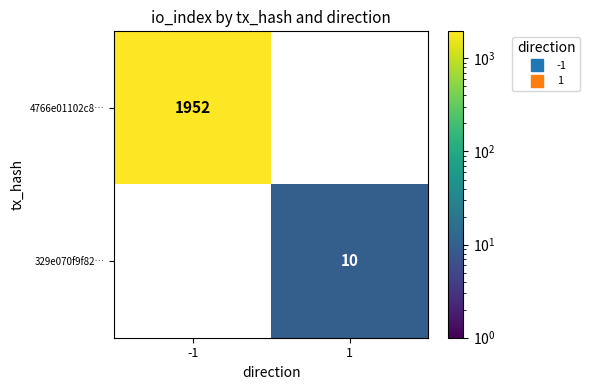

True or false: 4766e01102c8… has a value of 1952.0 at -1.

True